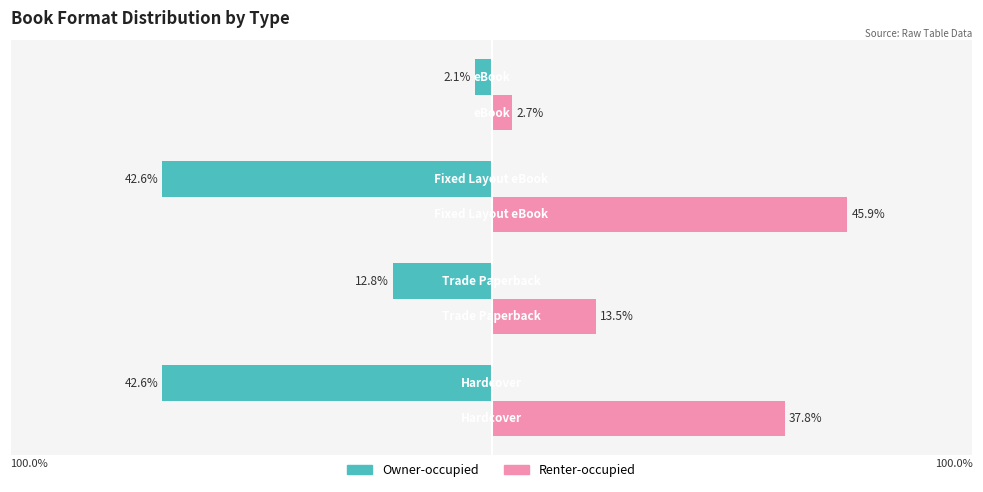

What are all the series names shown in the legend?

Owner-occupied, Renter-occupied